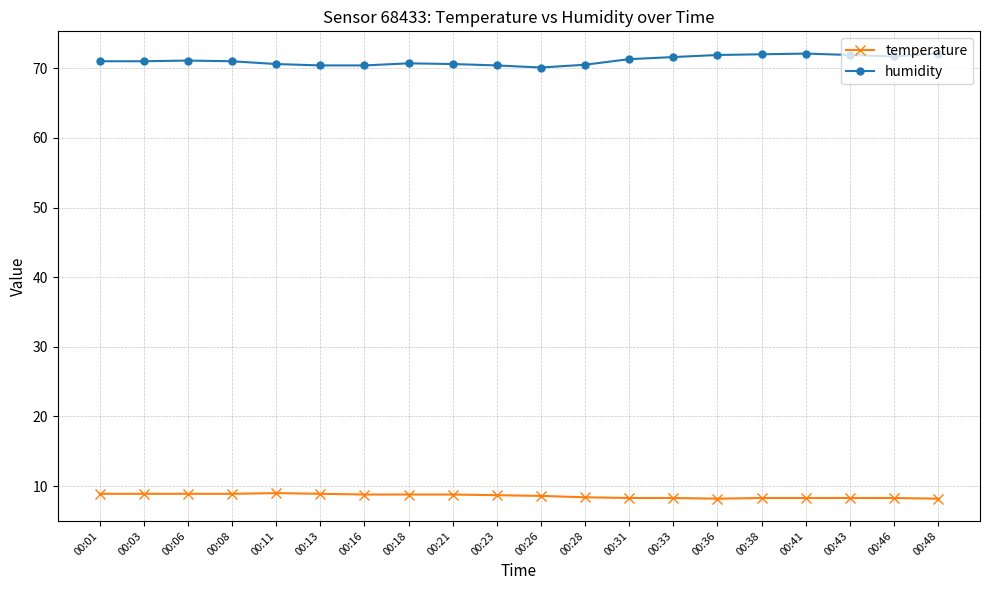

The humidity series shows 117.5 at 00:38. True or false?

False